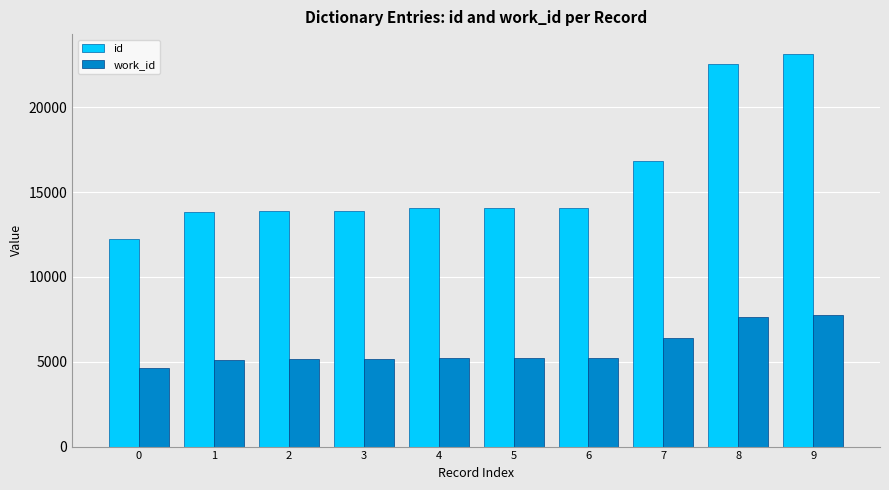

Rank the series by their maximum value, from highest to lowest.

id, work_id